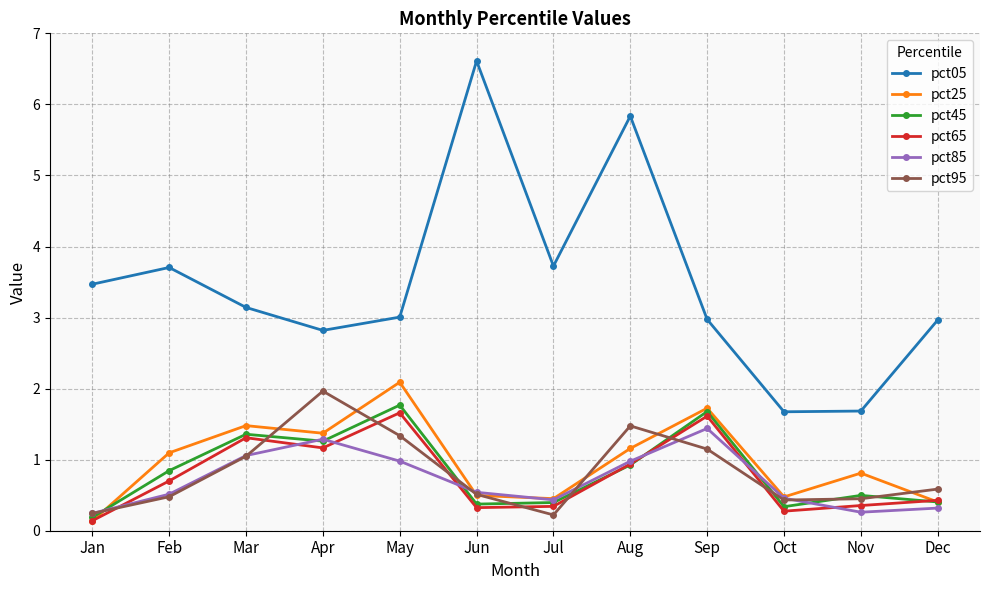

What is the sum of all pct85 values?

8.5